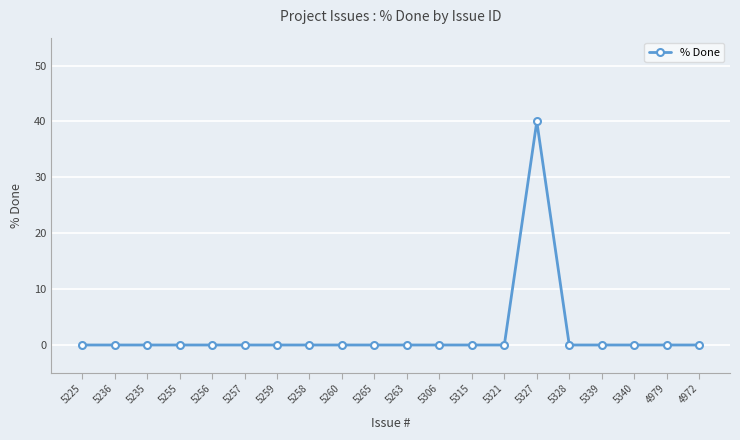

What is the difference between the maximum and second lowest values?

40